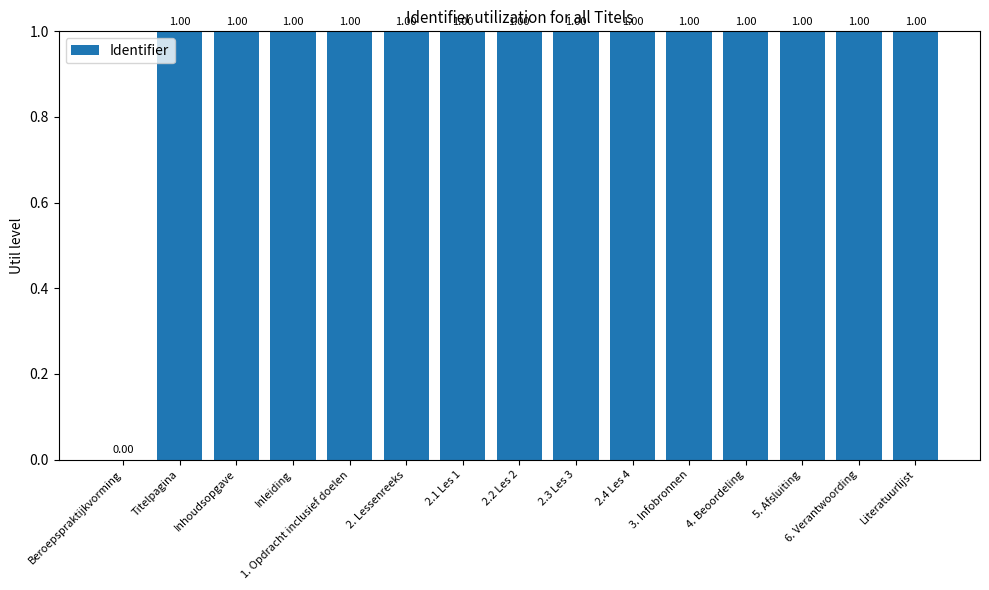

Between 3. Infobronnen and Beroepspraktijkvorming, which is larger?

3. Infobronnen